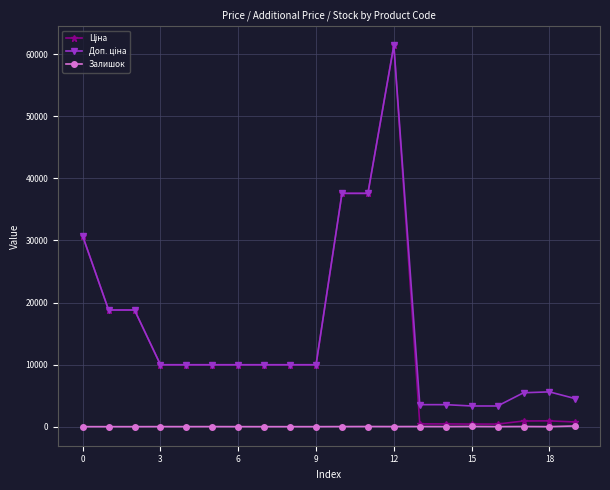

At how many categories does at least one series exceed 27213?

4